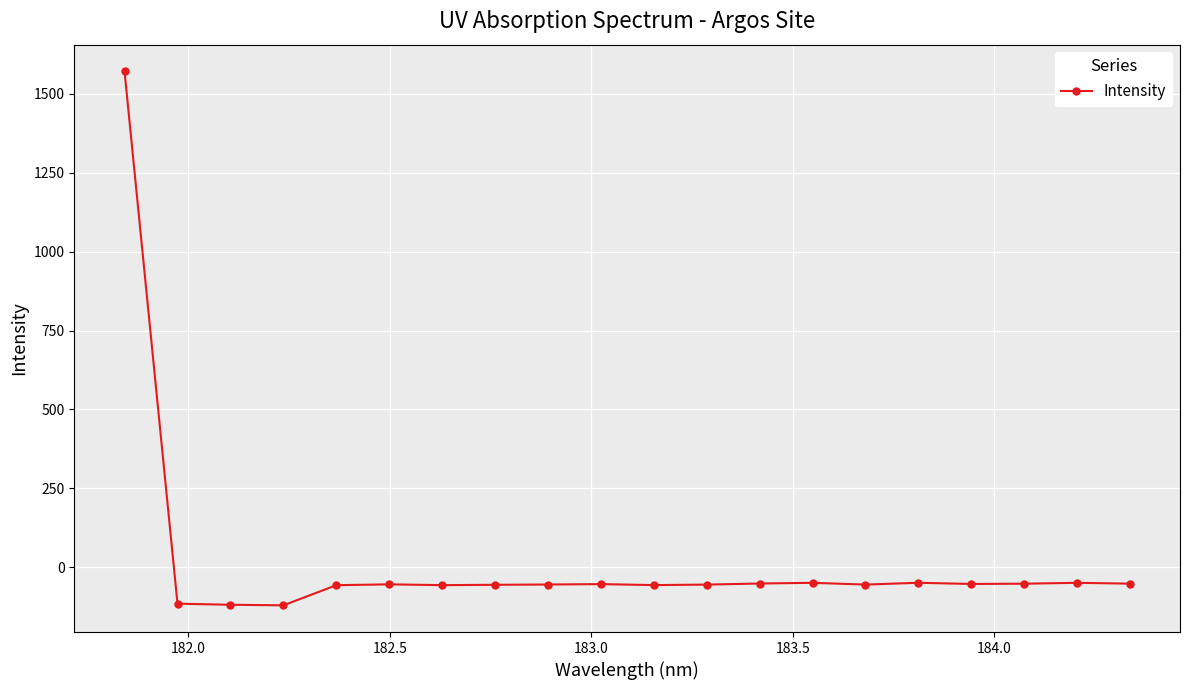

How many values are above zero?

1